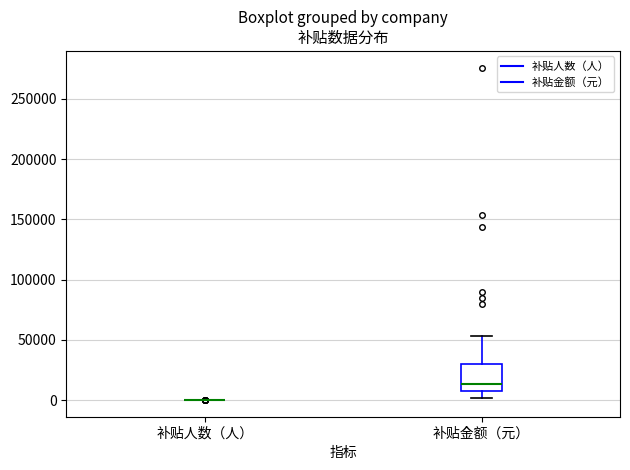

Reading left to right, read every box against the y-axis: the position of its median line, the range the box covers, and the ends of its whiskers. The values are not printed on the chart, so give them approximately, as read against the axis.

补贴人数（人）: box collapsed to a line at 0, whiskers 0 to 0
补贴金额（元）: median 15000, box 10000 to 30000, whiskers 0 to 55000